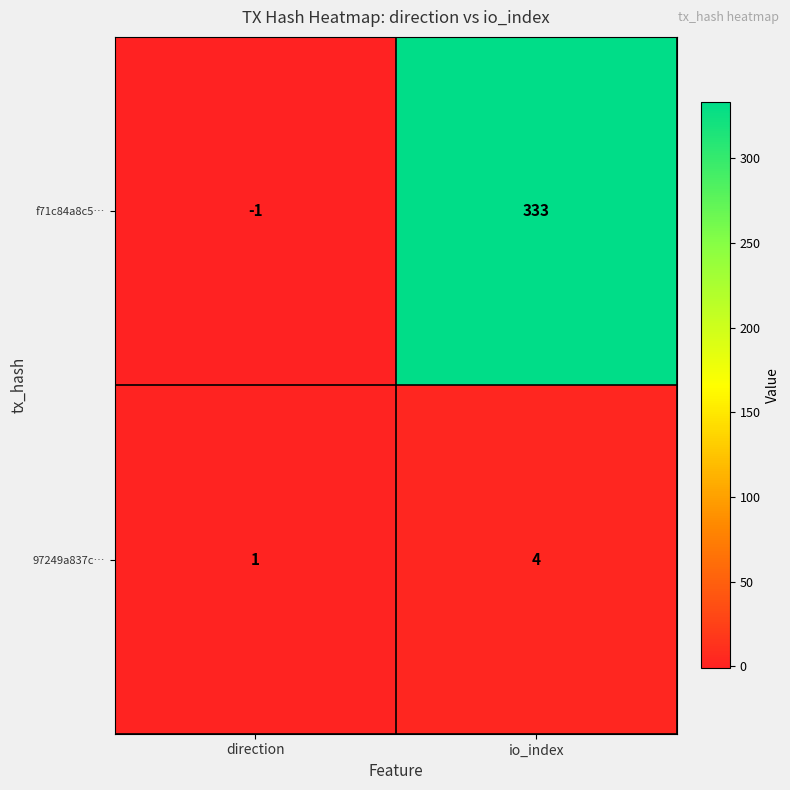

What is the sum of the f71c84a8c5… values at io_index and direction?

332